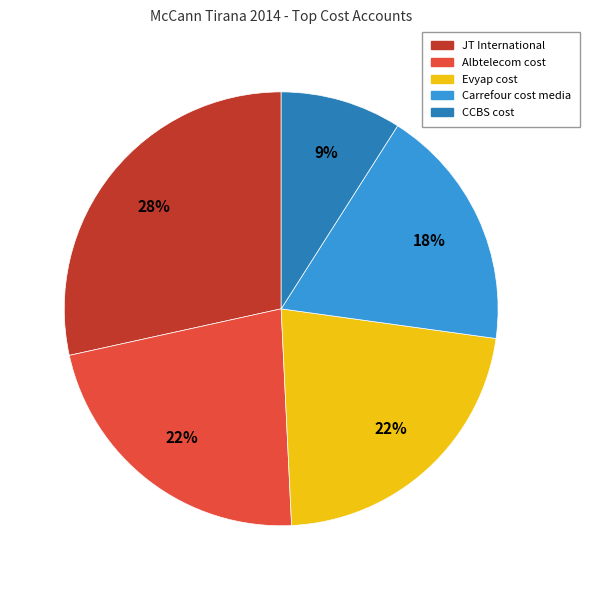

Is there a majority slice in this chart?

No